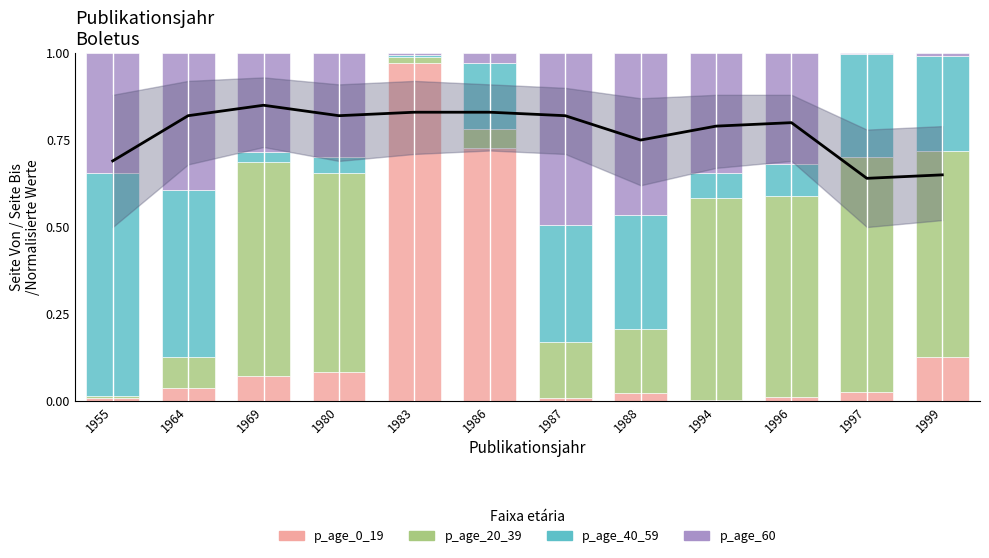

Which series has the largest total across all categories?

Trend